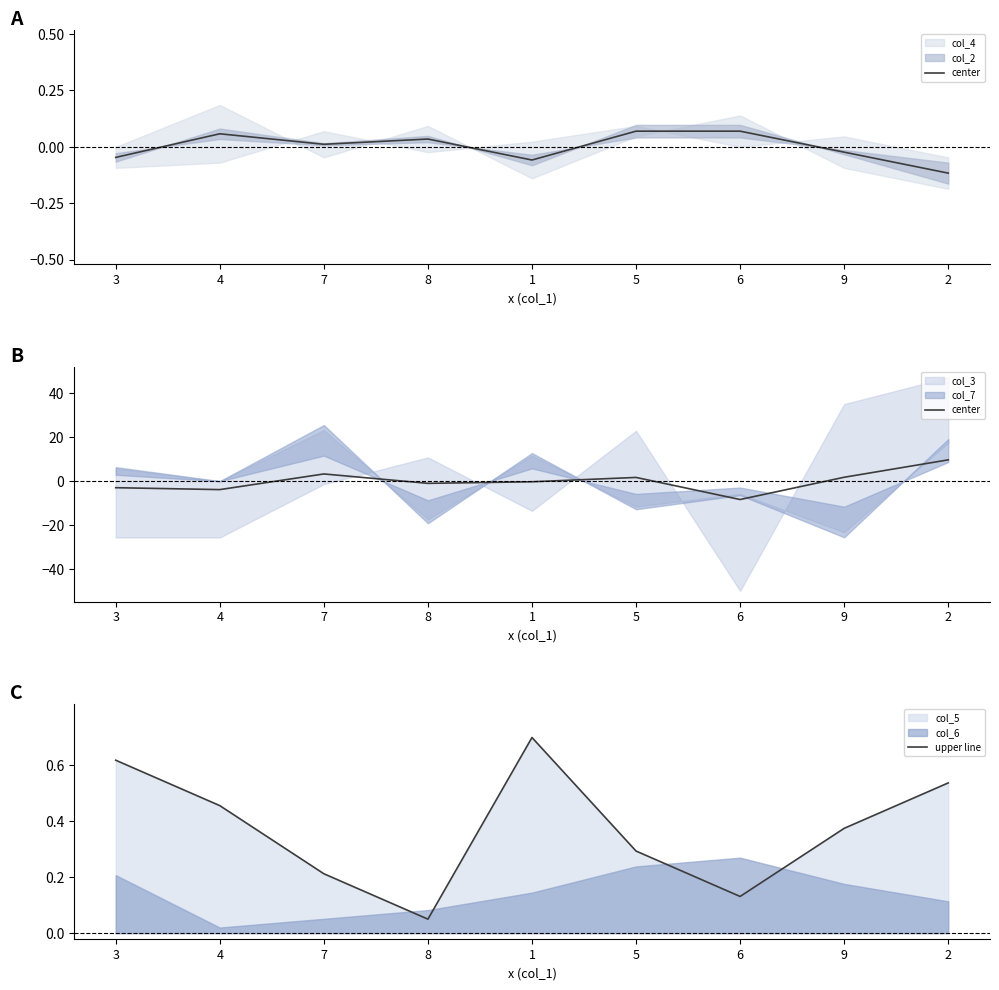

At which category does the chart reach its minimum across all series?

6